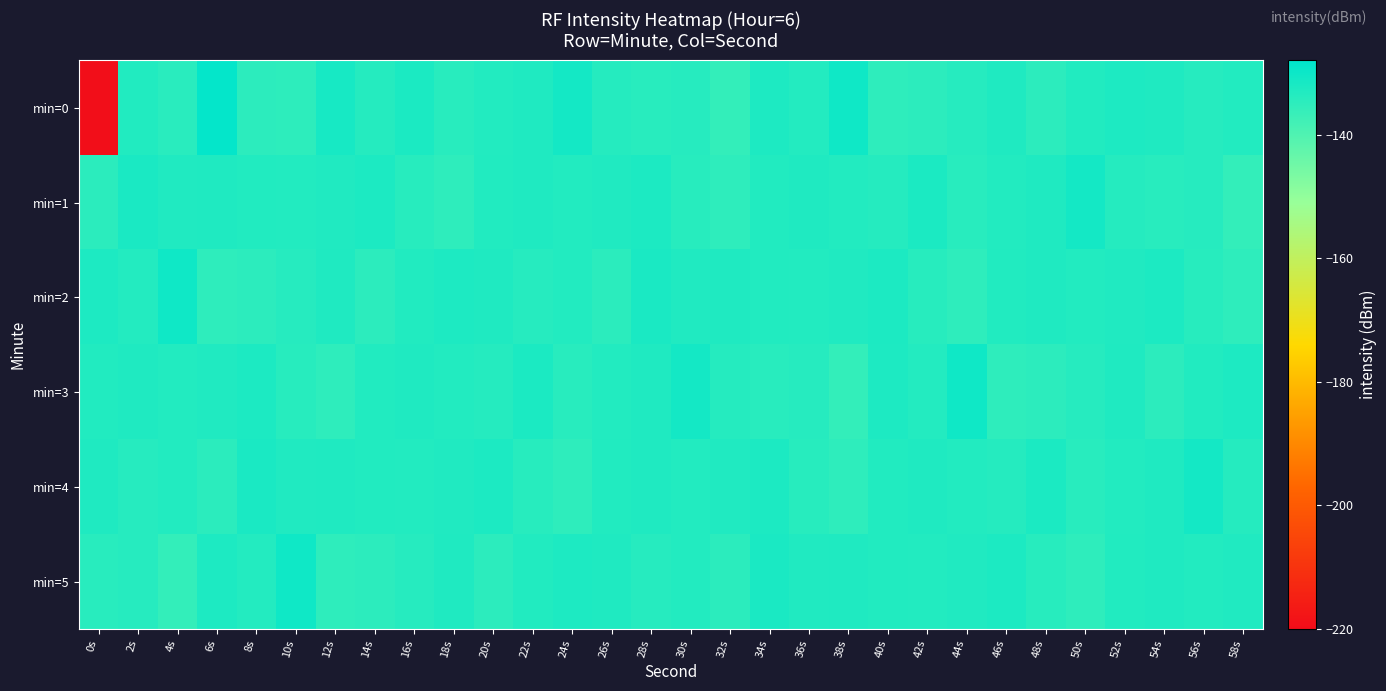

At which category is the sum across all series the highest?

6s